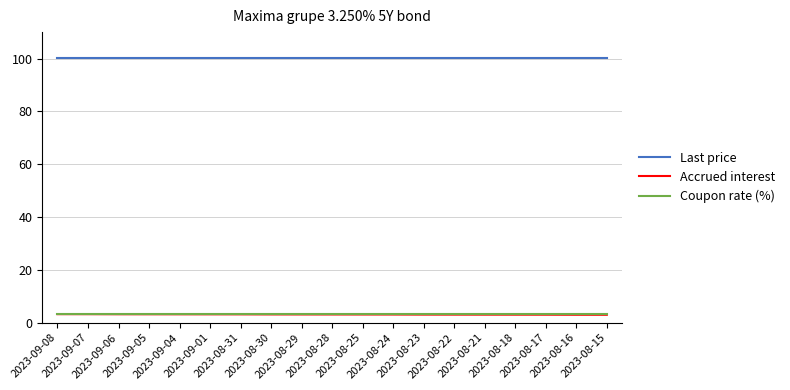

What are all the series names shown in the legend?

Last price, Accrued interest, Coupon rate (%)